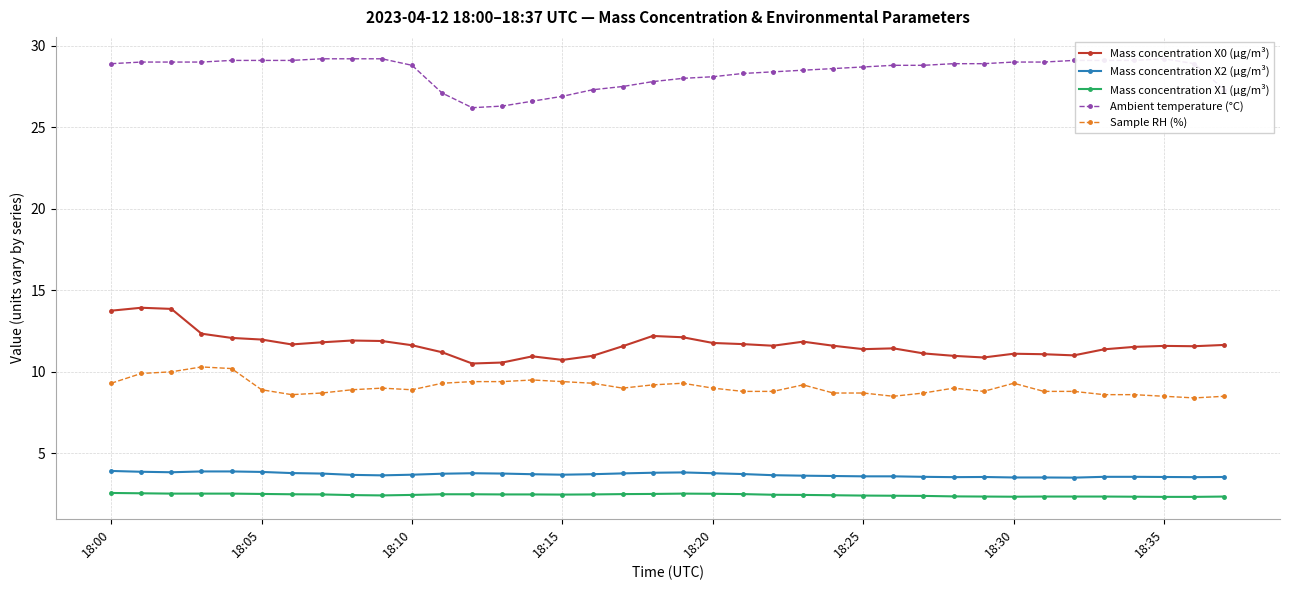

What is the difference between the second highest and second lowest values in the Mass concentration X2 (μg/m³) series?

0.4